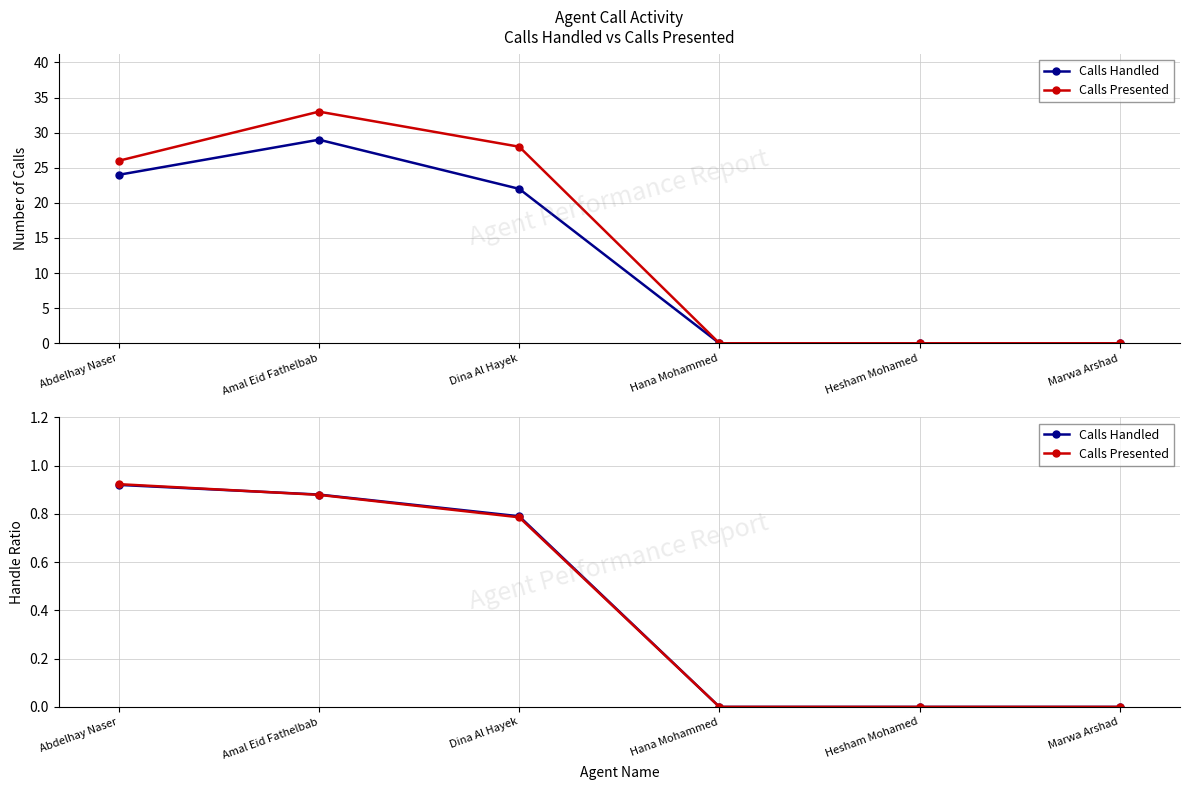

True or false: Calls Handled has more than 2 points higher than both neighbors.

False